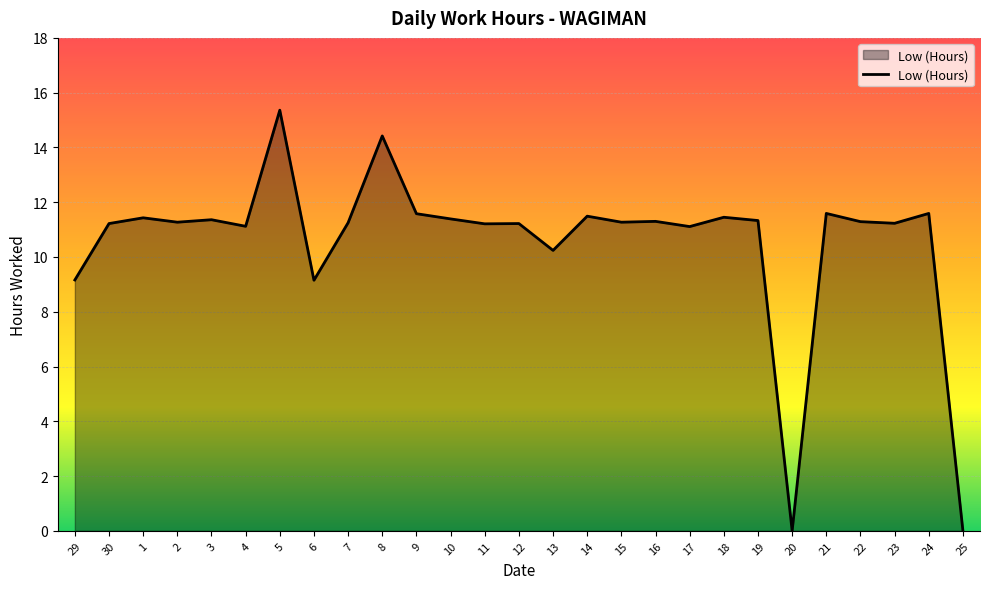

Between 13 and 6, which is larger?

13